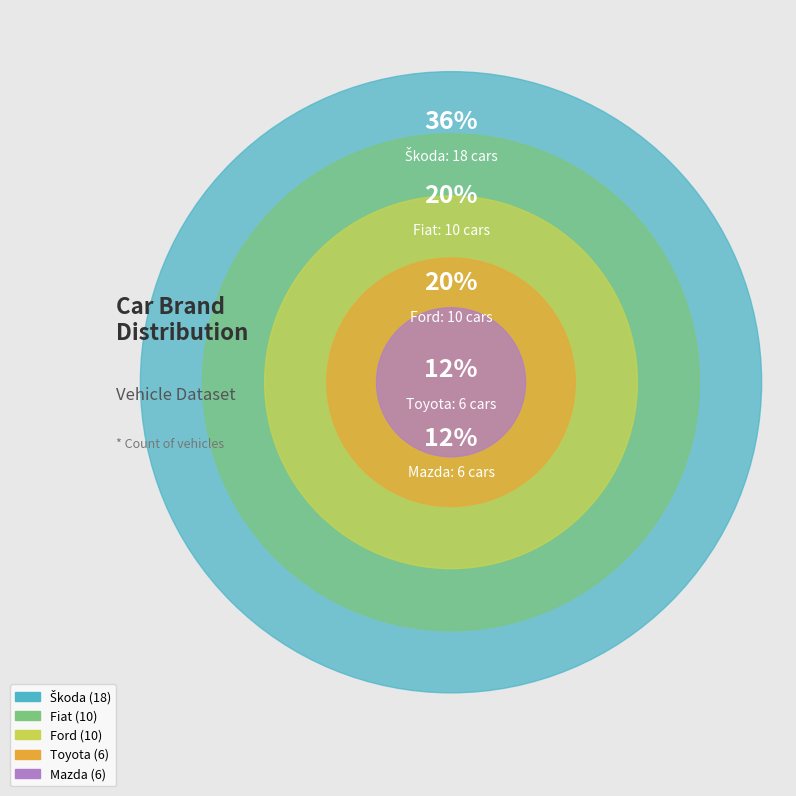

How much of the chart is everything except Škoda?

64.0%